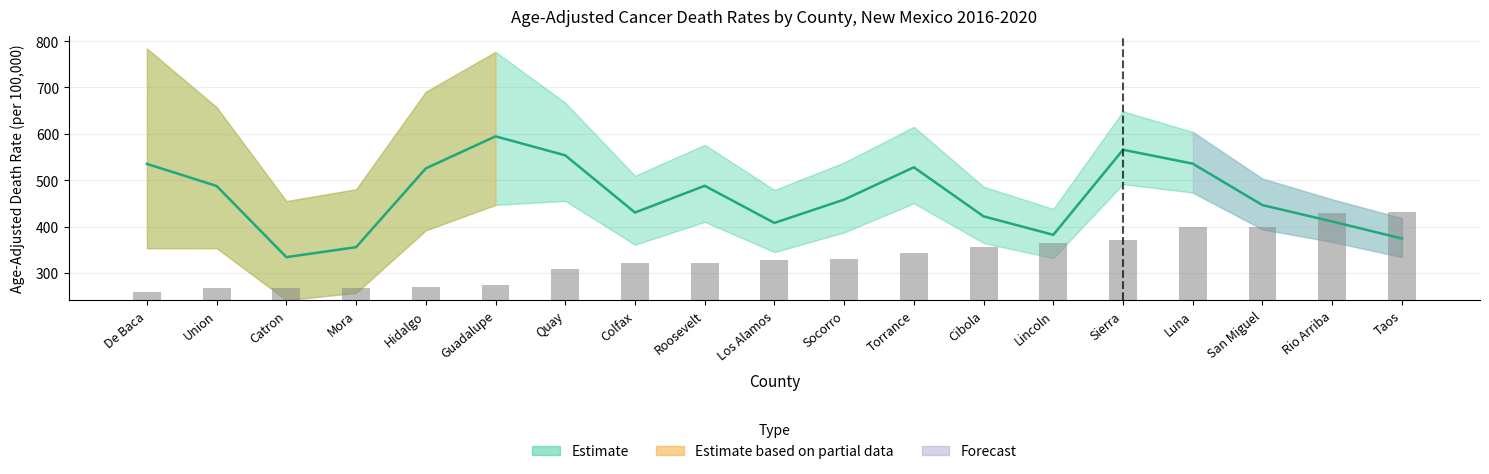

True or false: Average Annual Count (scaled) has a value of 123.7 at Lincoln.

True